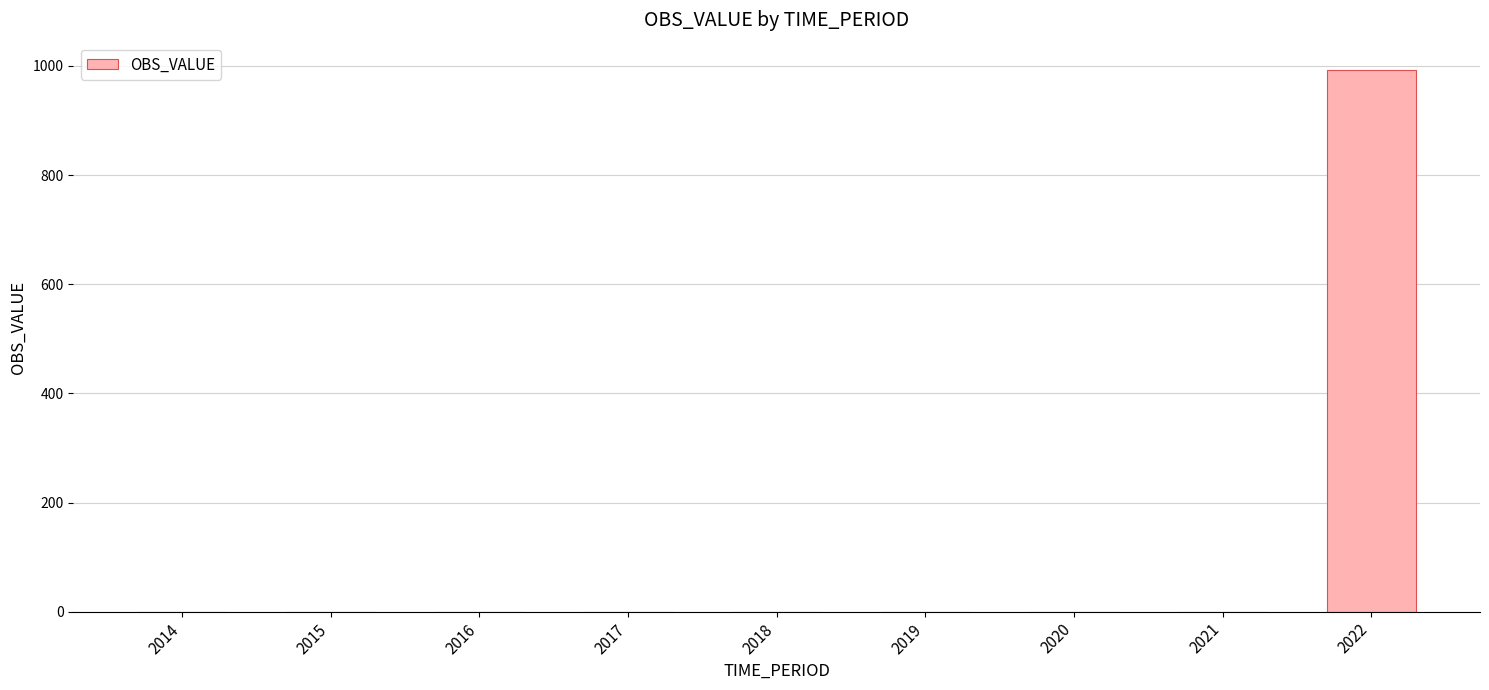

True or false: the data shows 993 at 2022.

True